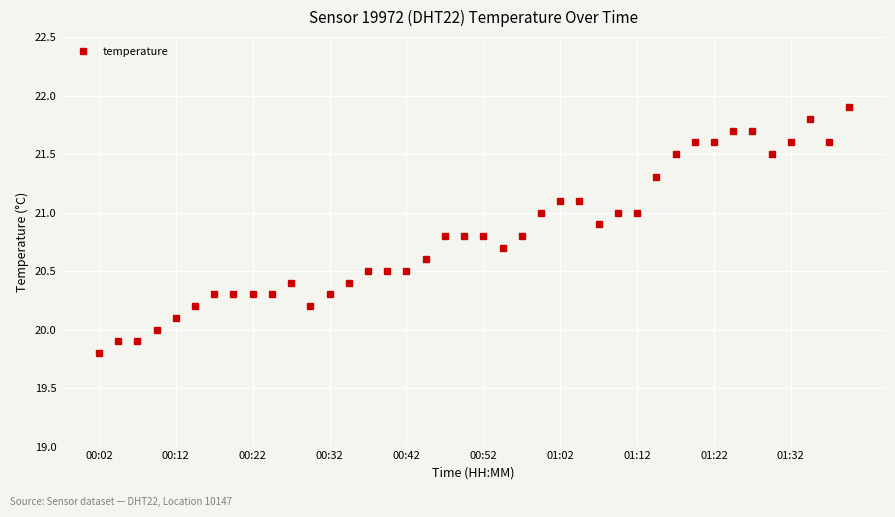

What is the greatest value displayed?

21.9